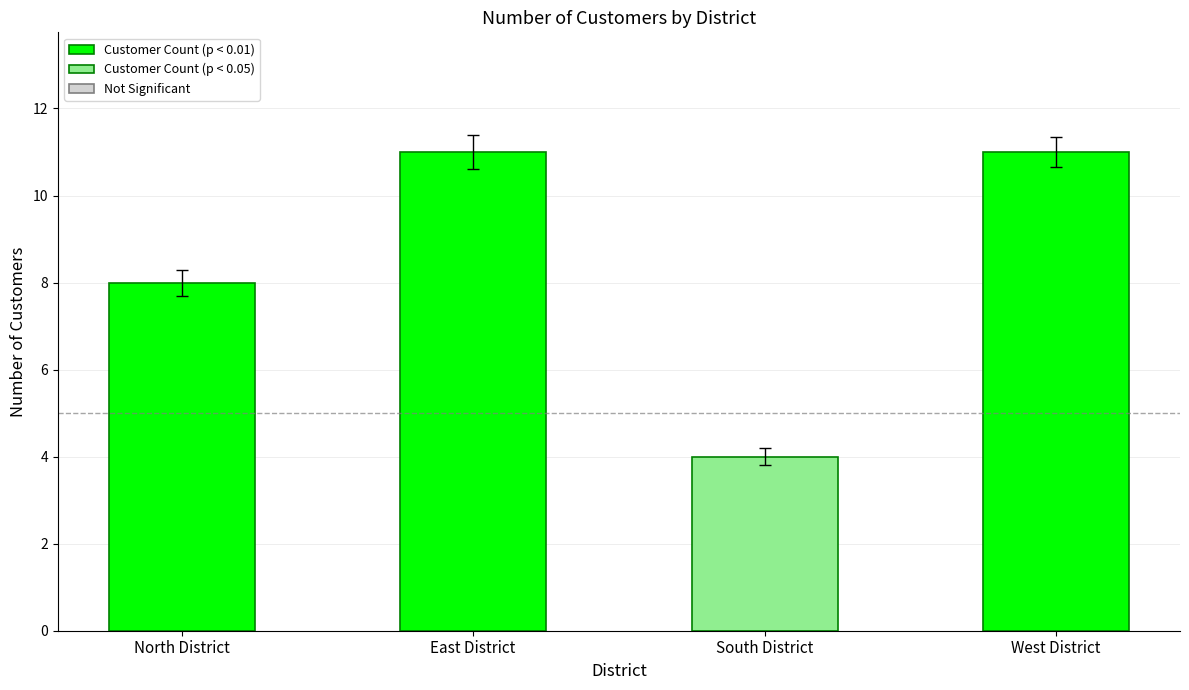

Which has a higher value, South District or East District?

East District